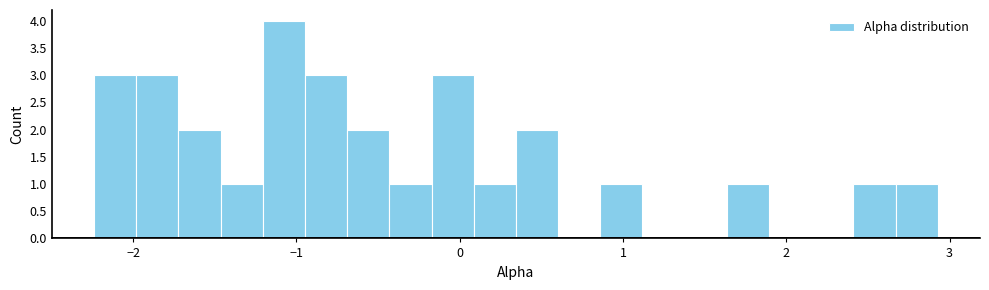

Read against the x-axis, roughly where is the centre of the tallest bar?

-1.1